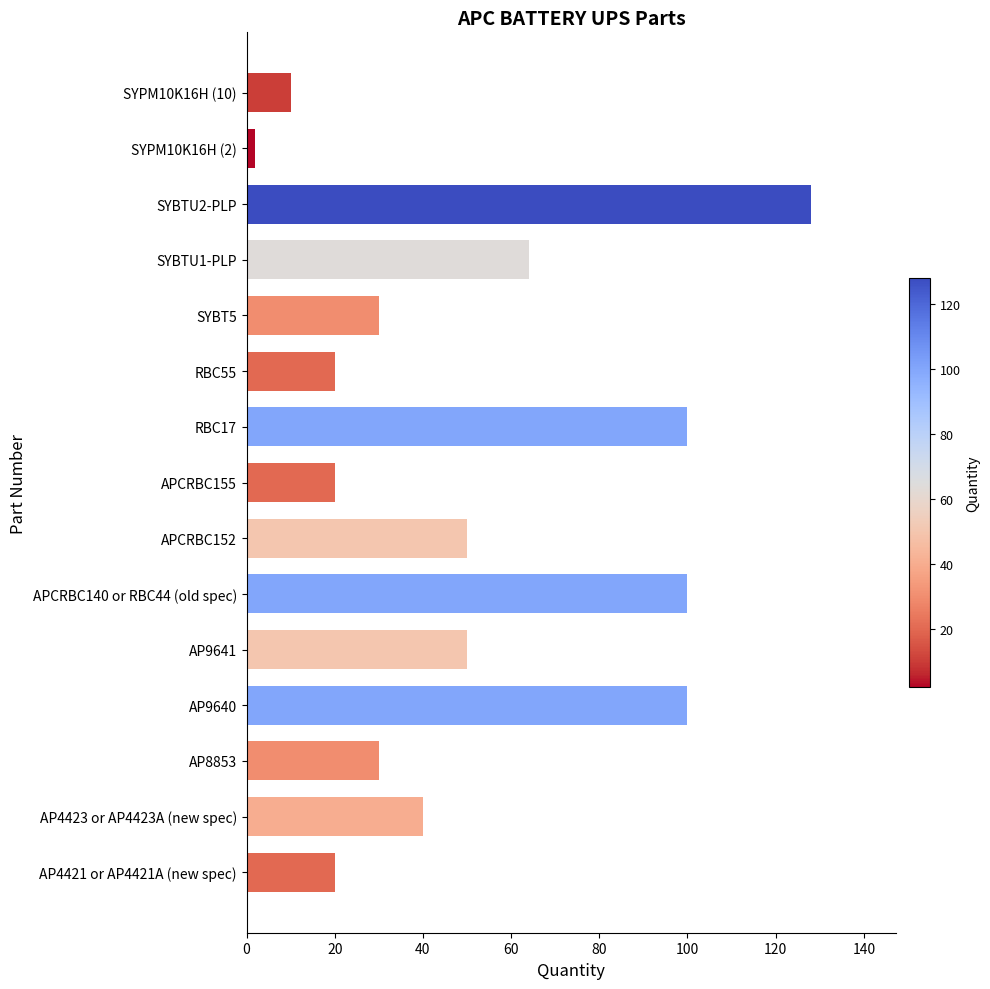

What is the difference between the maximum and minimum values?

126